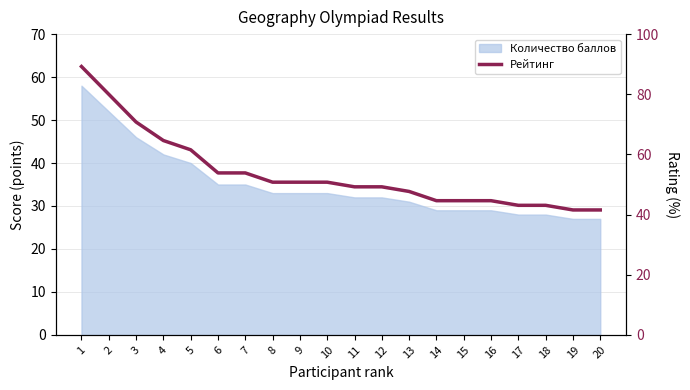

Reading left to right, list all the values displayed in this chart.

89.2	80.0	70.8	64.6	61.5	53.9	53.9	50.8	50.8	50.8	49.2	49.2	47.7	44.6	44.6	44.6	43.1	43.1	41.5	41.5